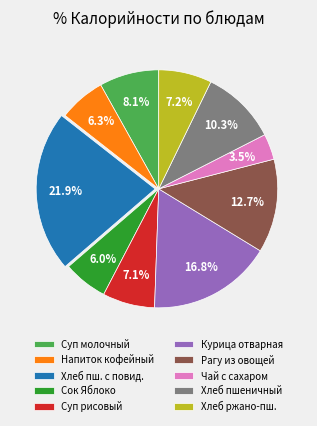

What is the ratio of the value at Сок Яблоко to the value at Рагу из овощей?

0.5